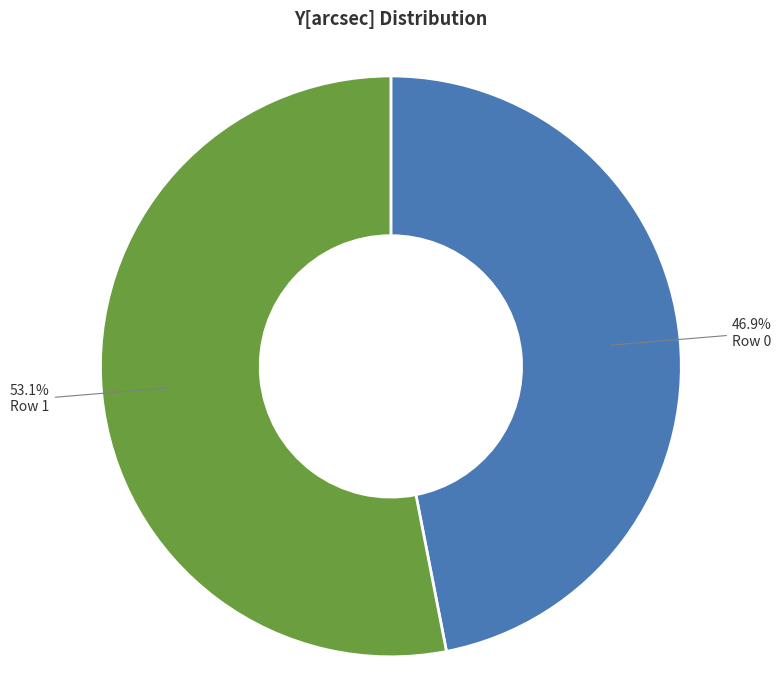

True or false: Row 0 accounts for 47% of the total.

True